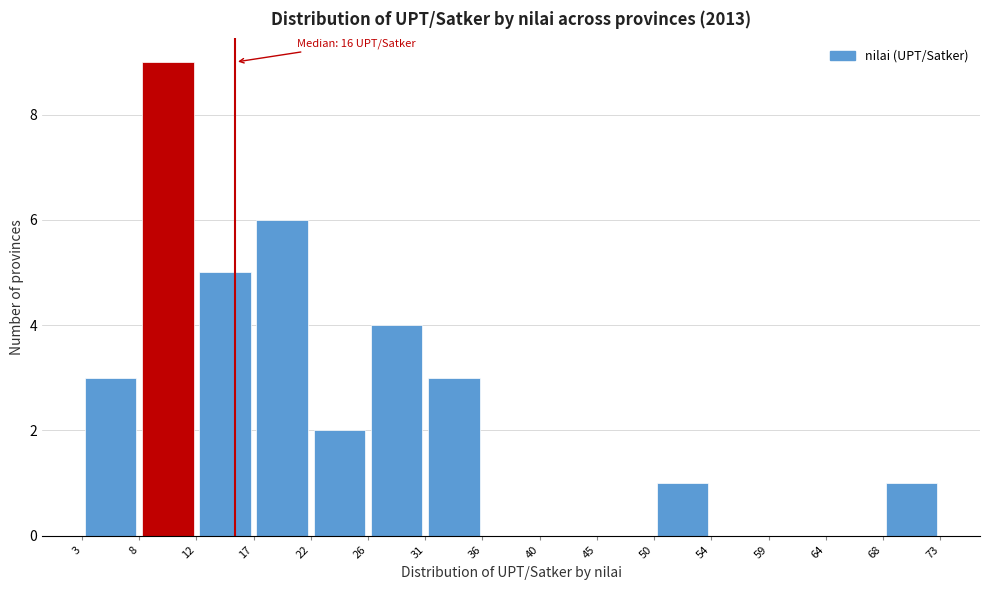

Which range on the x-axis has the tallest bar?

8 to 12